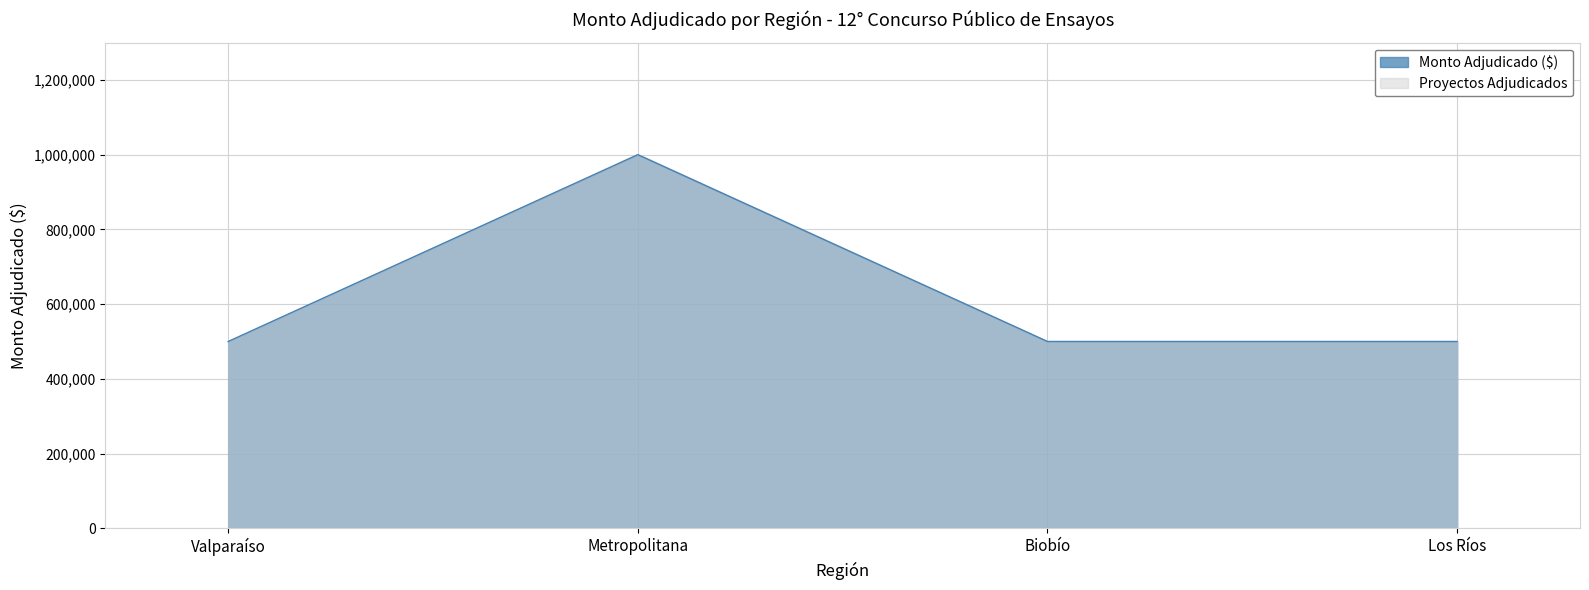

Count the number of values greater than 500000.

1